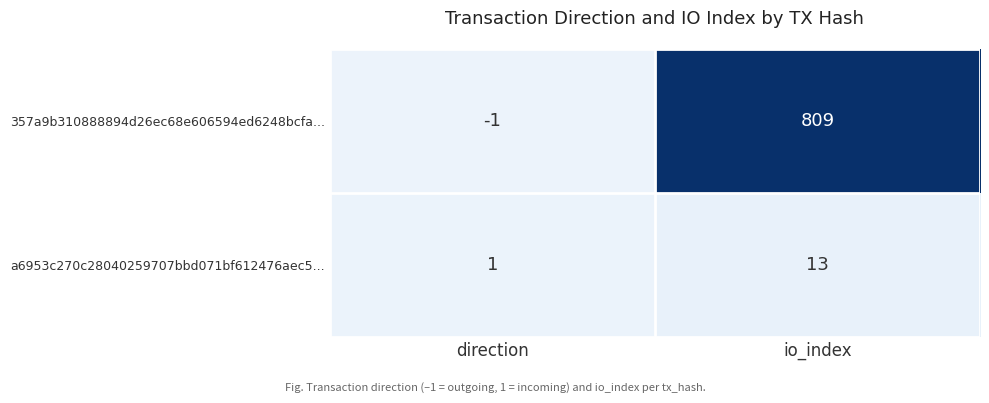

List the series in order of their peak value, highest first.

357a9b310888894d26ec68e606594ed6248bcfa..., a6953c270c28040259707bbd071bf612476aec5...